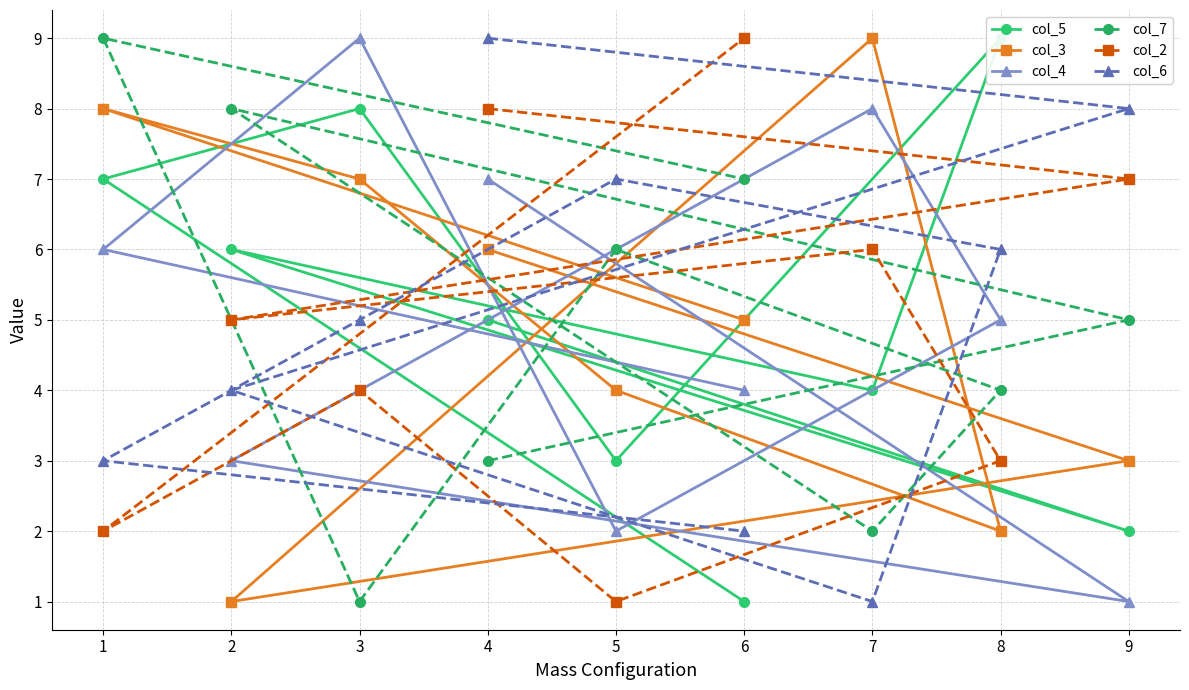

Which series has the widest spread of values?

col_5